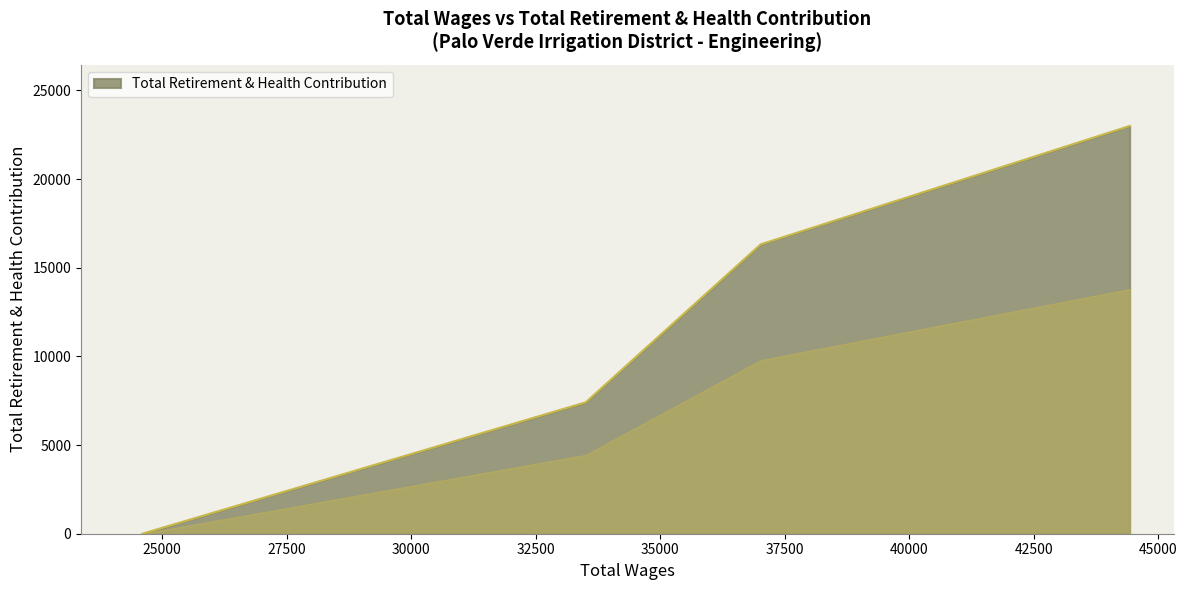

What is the average value?

11680